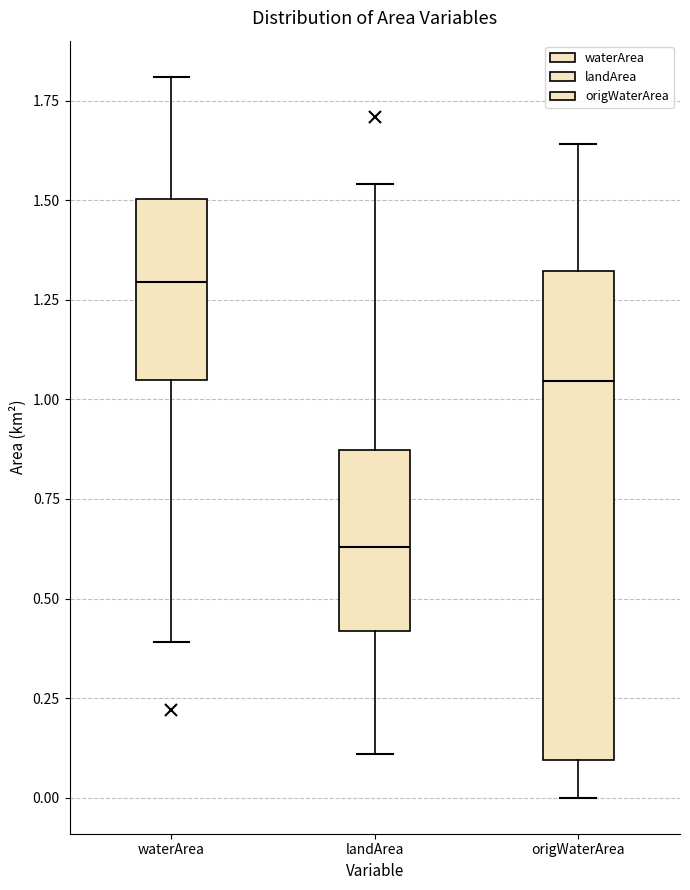

Reading left to right, transcribe this box plot: for each box, give where its median line is, the range the box spans, and where its two whiskers end, as read against the y-axis. The values are not printed on the chart, so give them approximately, as read against the axis.

waterArea: median 1.30, box 1.05 to 1.50, whiskers 0.40 to 1.80
landArea: median 0.65, box 0.40 to 0.85, whiskers 0.10 to 1.55
origWaterArea: median 1.05, box 0.10 to 1.30, whiskers 0.00 to 1.65